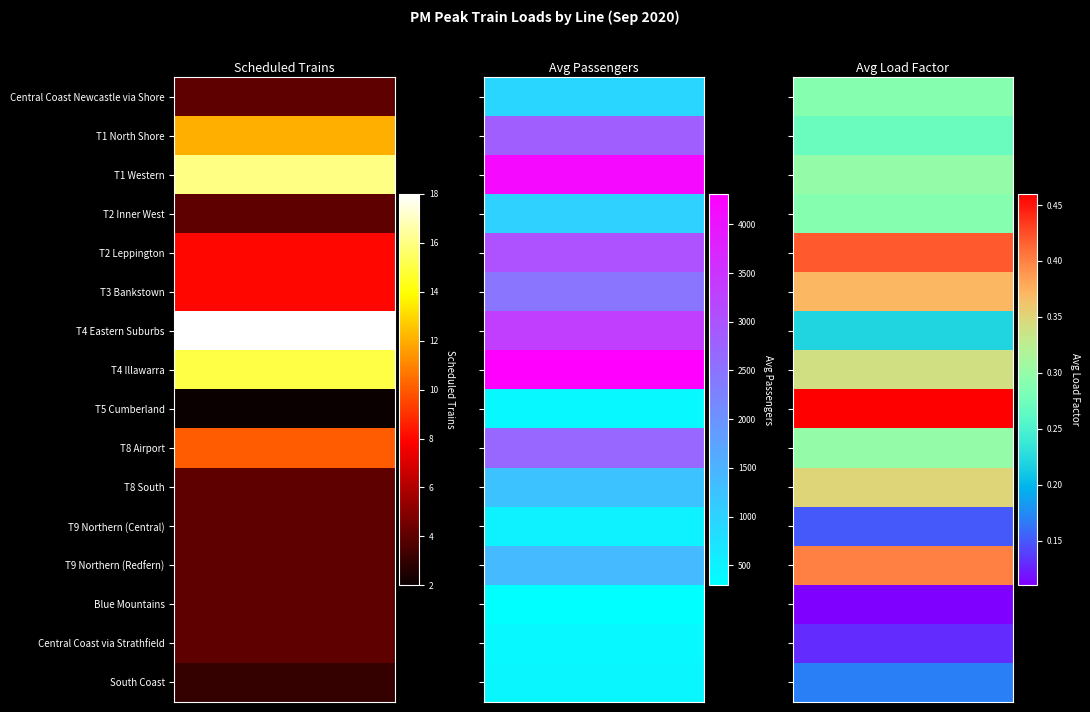

What is the sum of the T4 Eastern Suburbs values at 1 and 0?

3343.2